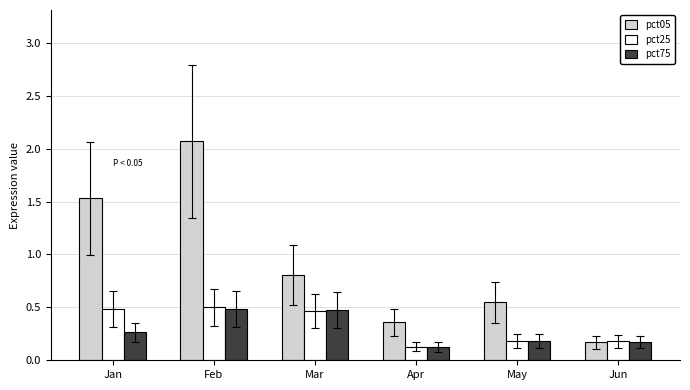

Which series has the widest spread of values?

pct05